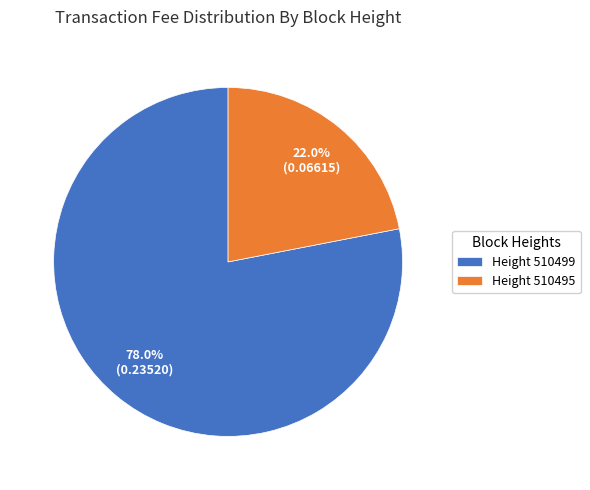

Does any single category account for the majority?

Yes